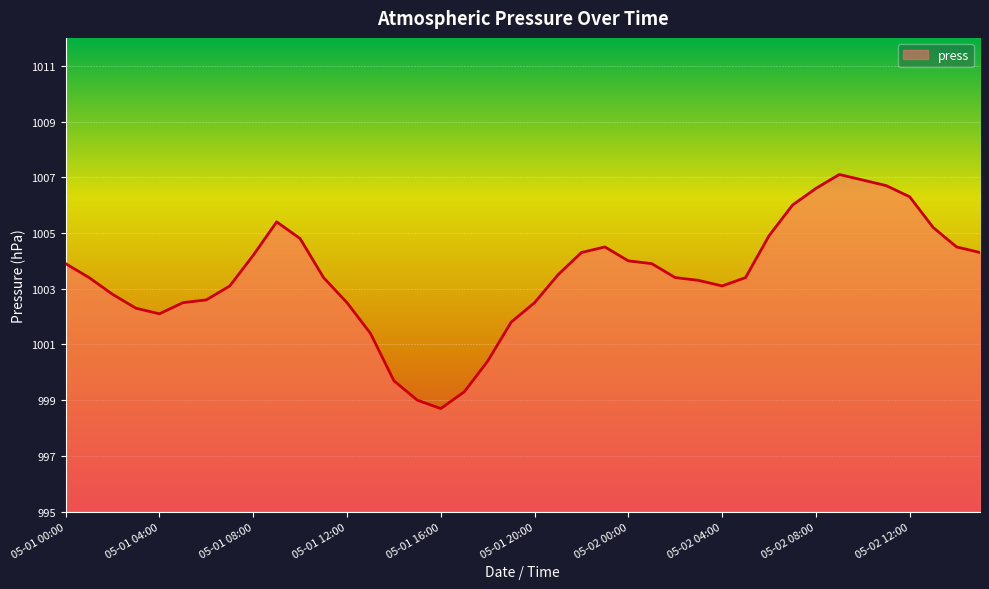

What is the smallest value displayed?

998.7